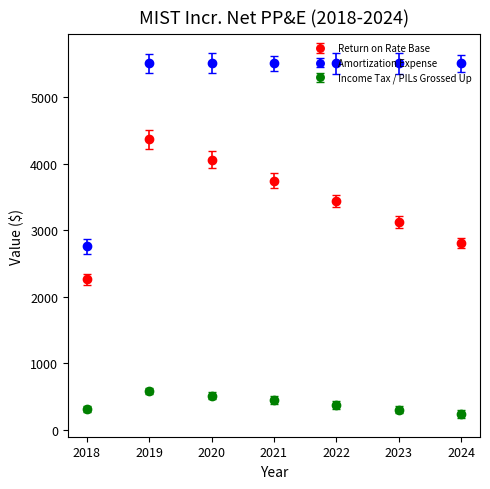

Which series has the largest range (max minus min)?

Amortization Expense